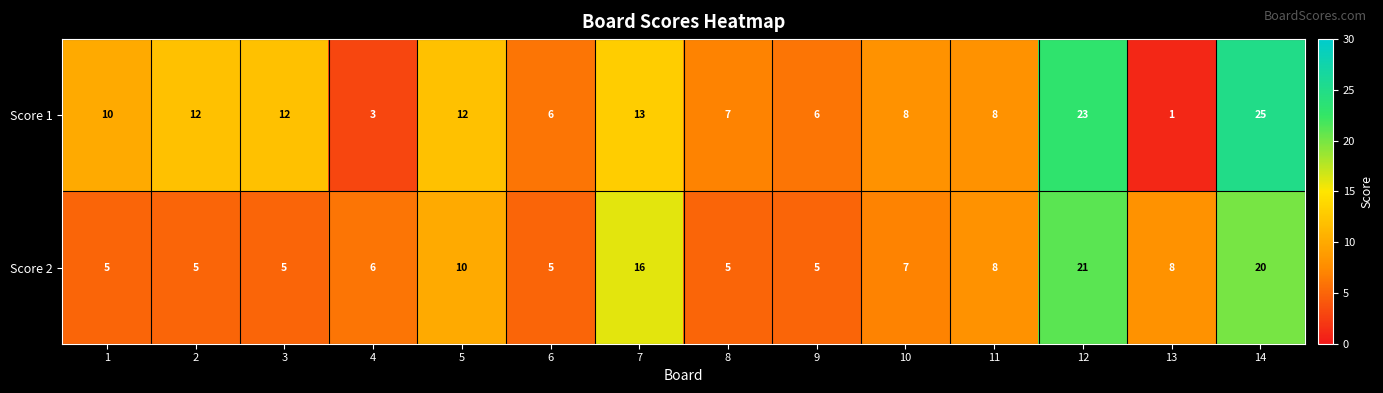

Which label corresponds to the largest value in the chart?

14